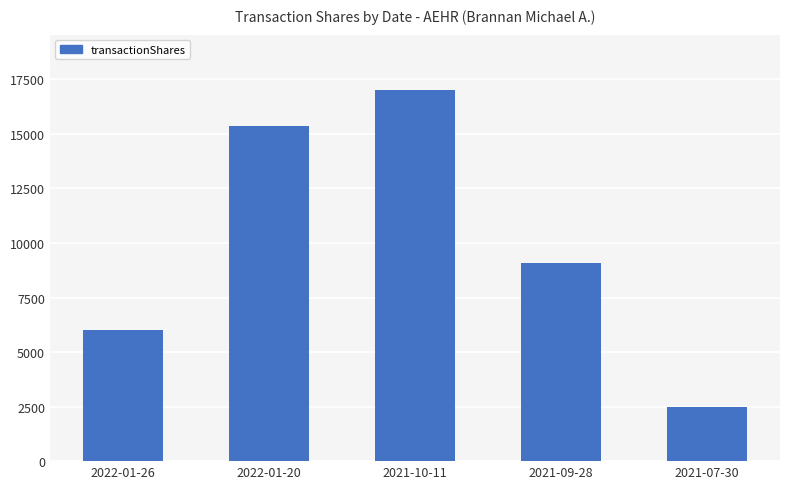

Which label corresponds to the largest value in the chart?

2021-10-11